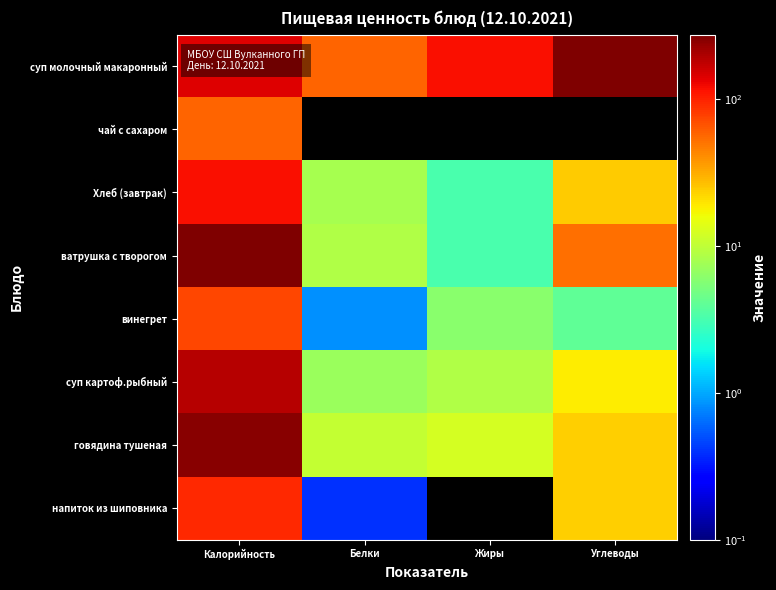

Rank the series by their maximum value, from lowest to highest.

чай с сахаром, винегрет, напиток из шиповника, Хлеб (завтрак), суп картоф.рыбный, говядина тушеная, суп молочный макаронный, ватрушка с творогом